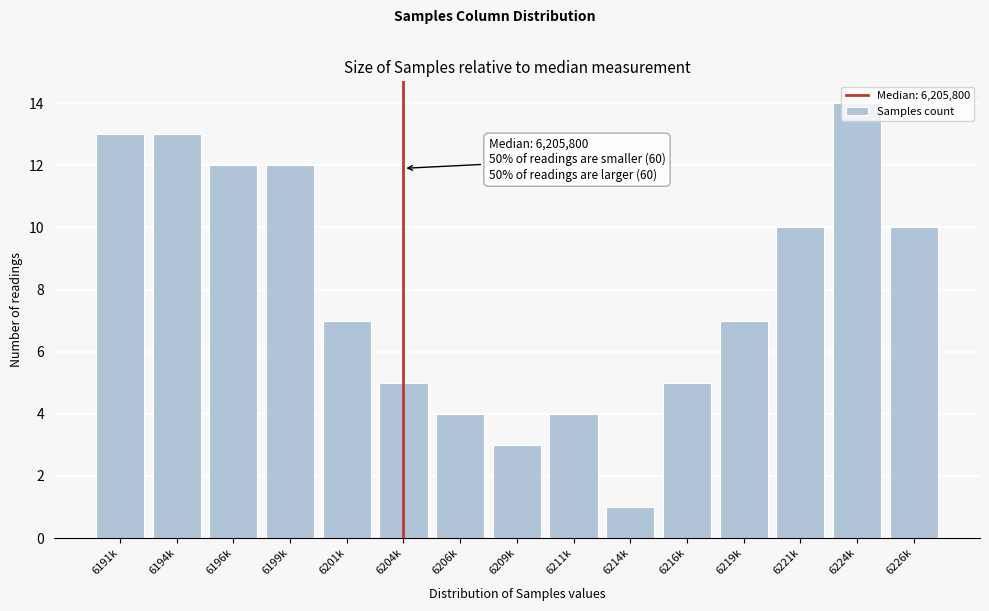

Which has a higher value, 6214k or 6204k?

6204k